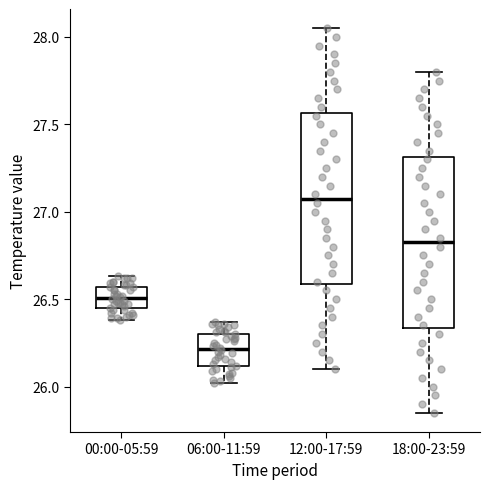

Reading left to right, transcribe this box plot: for each box, give where its median line is, the range the box spans, and where its two whiskers end, as read against the y-axis. The values are not printed on the chart, so give them approximately, as read against the axis.

00:00-05:59: median 26.50, box 26.45 to 26.55, whiskers 26.40 to 26.65
06:00-11:59: median 26.20, box 26.10 to 26.30, whiskers 26.00 to 26.35
12:00-17:59: median 27.10, box 26.60 to 27.55, whiskers 26.10 to 28.05
18:00-23:59: median 26.85, box 26.35 to 27.30, whiskers 25.85 to 27.80